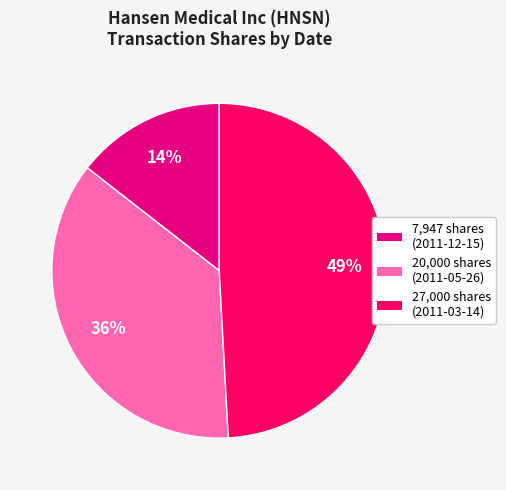

Count the number of slices in the pie.

3